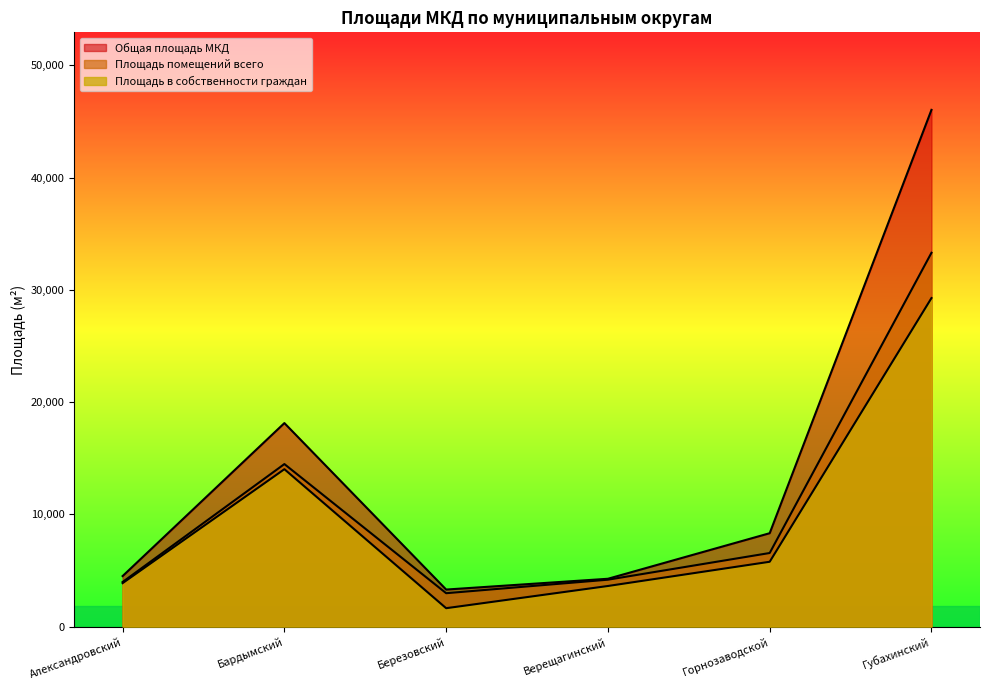

True or false: Площадь в собственности граждан and Площадь помещений всего intersect in this chart.

False